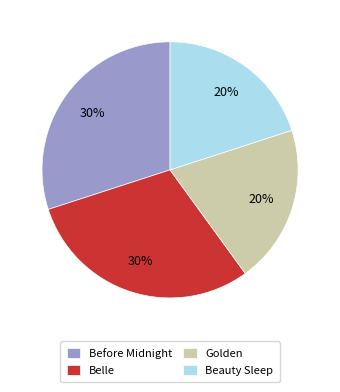

Is the sum of Beauty Sleep and Golden greater than half?

No